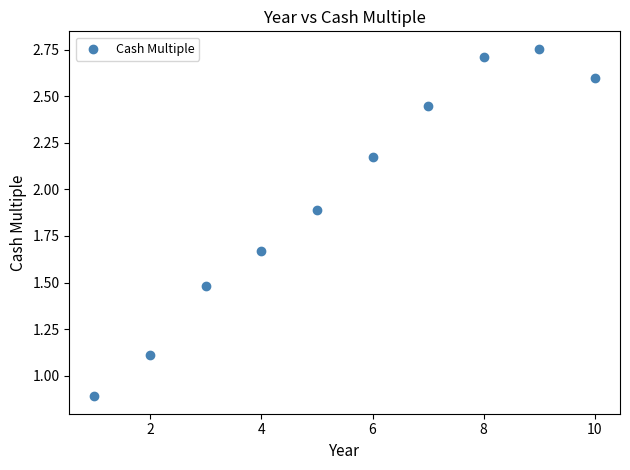

What is the average Y value?

2.0